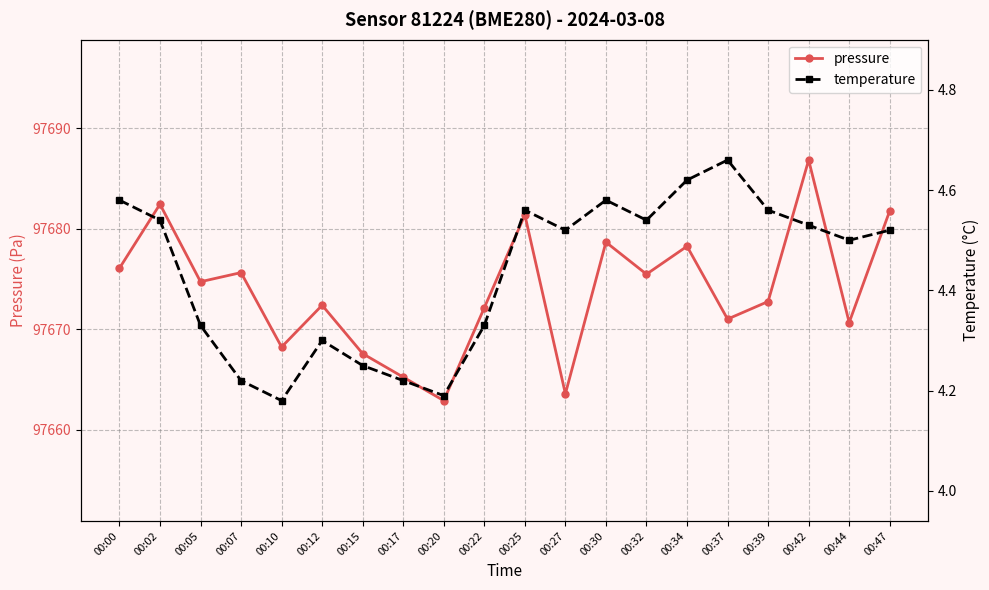

What is the difference between the highest and lowest values at 00:44?

97666.2